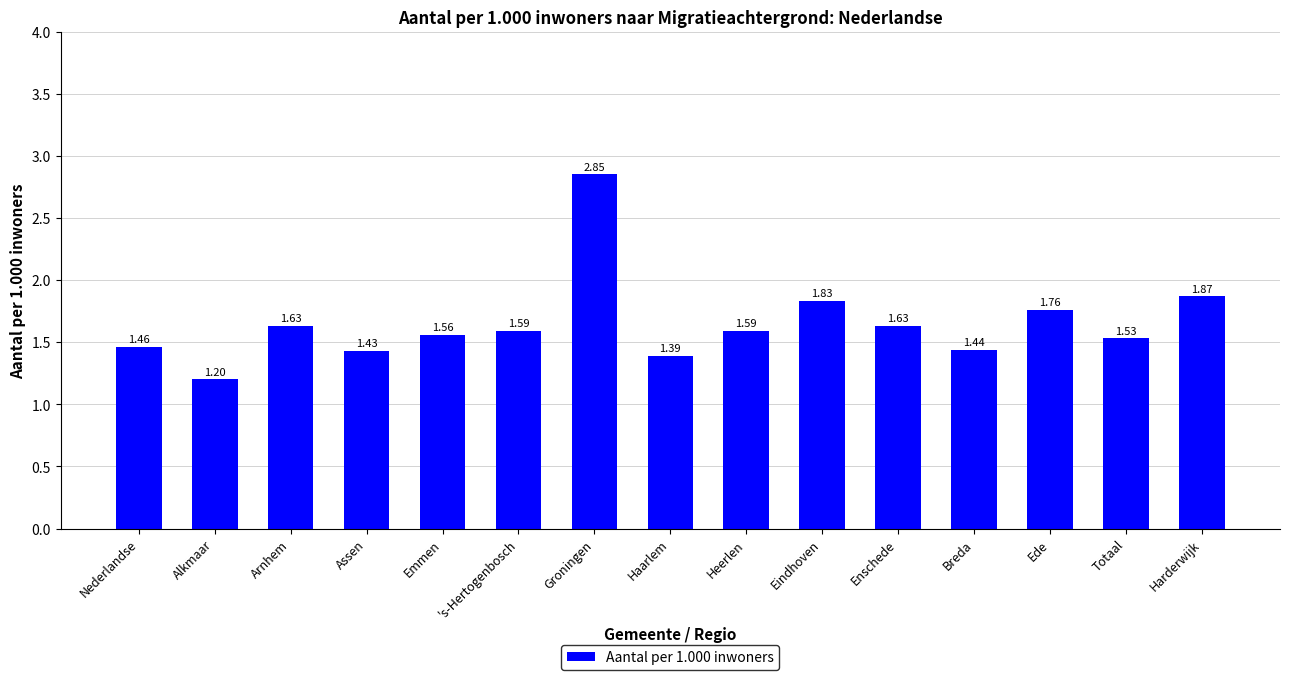

What is the sum of all values?

24.8